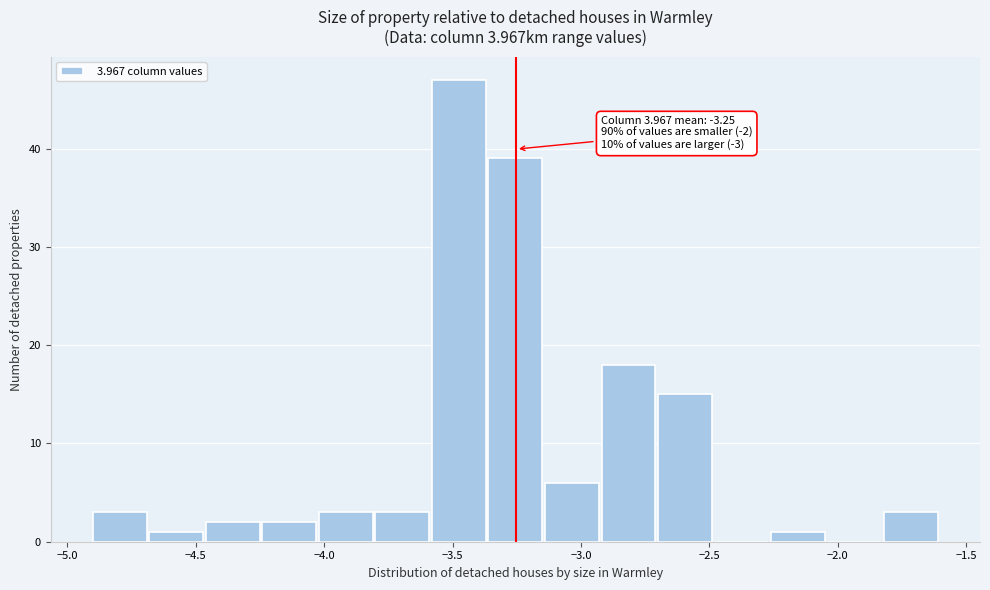

Over which range of the x-axis is the bar tallest?

-3.58 to -3.36